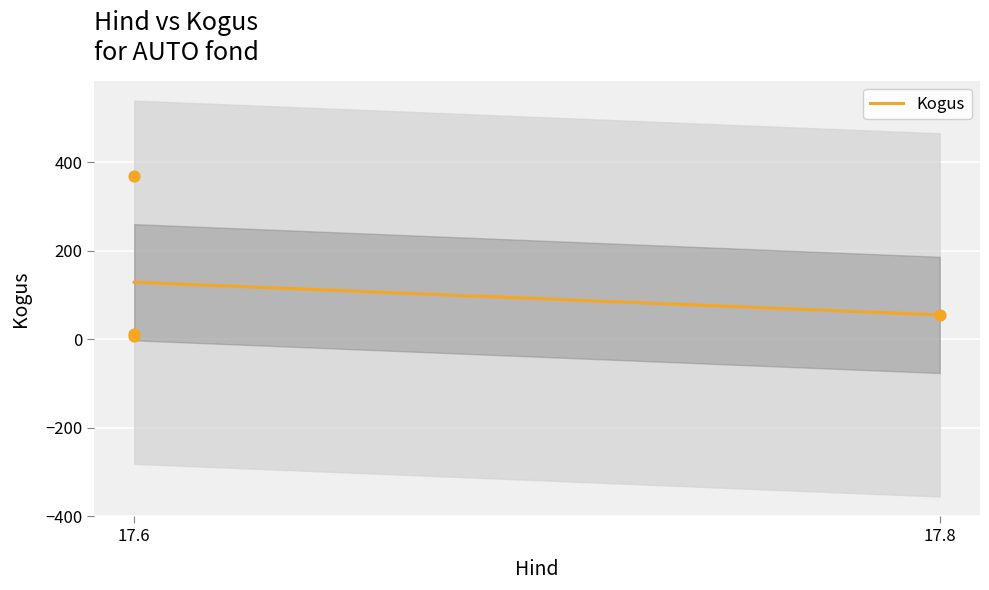

What is the ratio of the value at 17.6 to the value at 17.8?

6.7